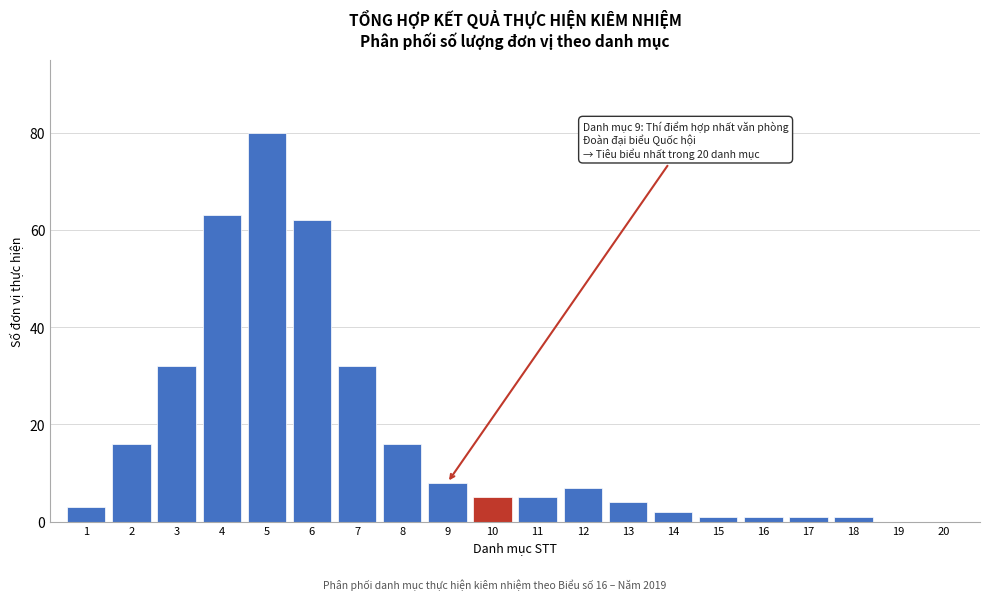

Reading right to left, extract all data points from this chart.

20=0	19=0	18=1	17=1	16=1	15=1	14=2	13=4	12=7	11=5	10=5	9=8	8=16	7=32	6=62	5=80	4=63	3=32	2=16	1=3